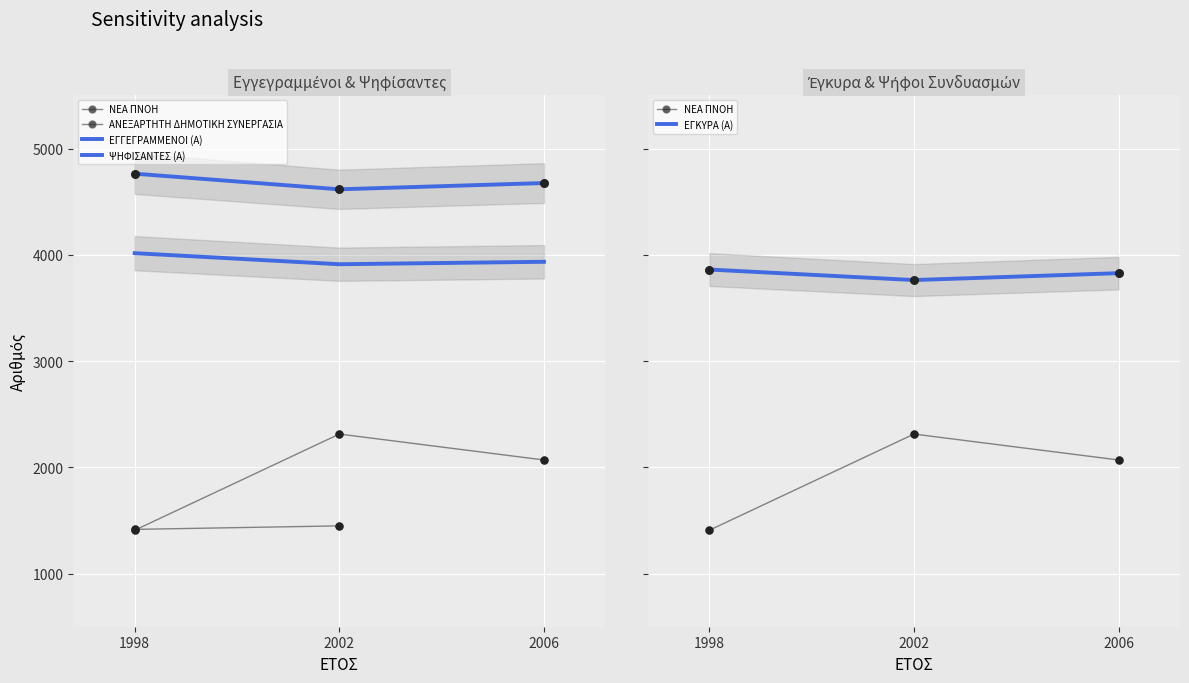

Which series reaches the minimum Y coordinate?

ΕΓΚΥΡΑ (Α)